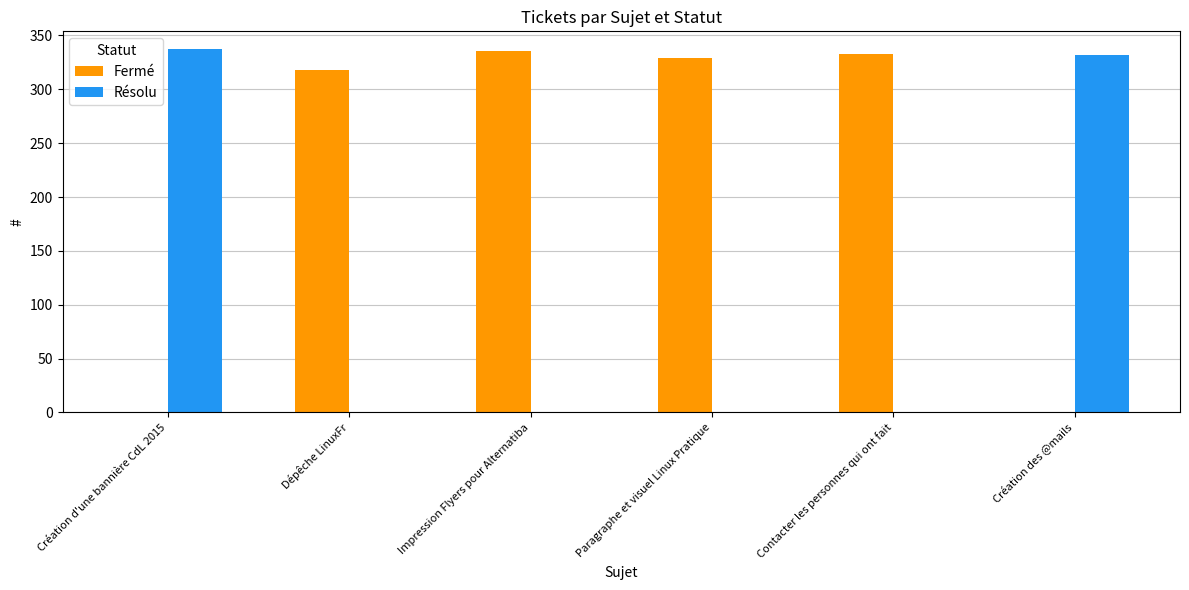

The value of Fermé at Création d'une bannière CdL 2015 is 150. True or false?

False